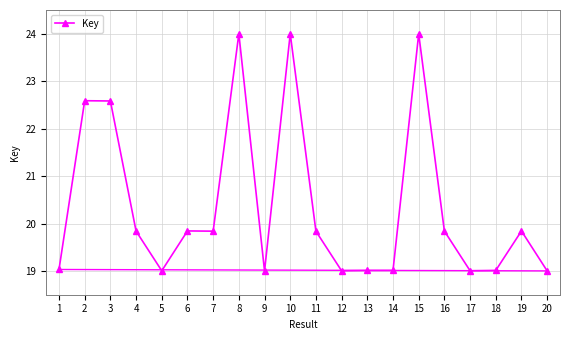

True or false: there are more than 0 points higher than both neighbors.

True